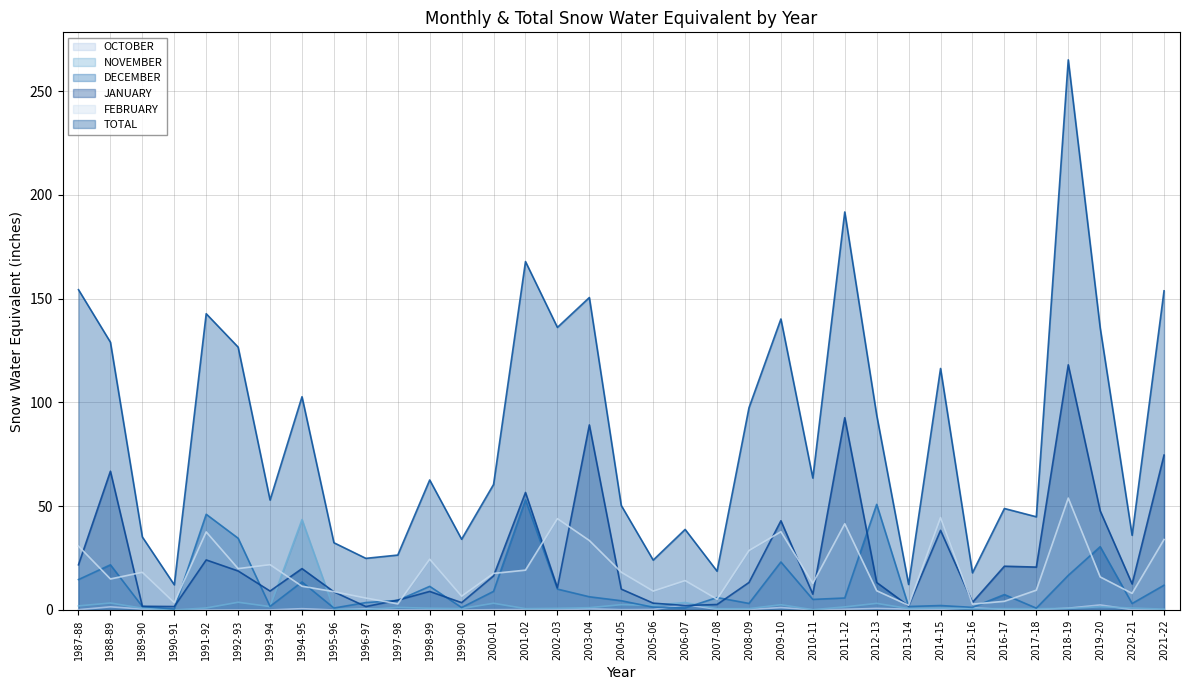

True or false: FEBRUARY has a value of 4.2 at 2016-17.

True